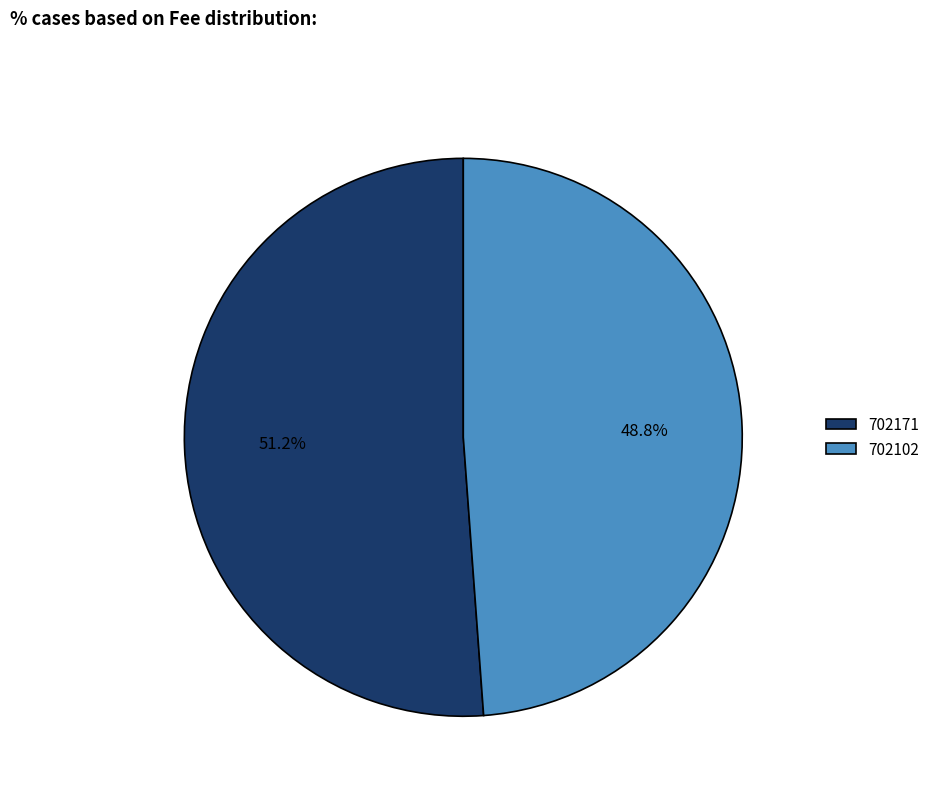

To the nearest percent, what is the difference between the largest and smallest slice percentages?

2%